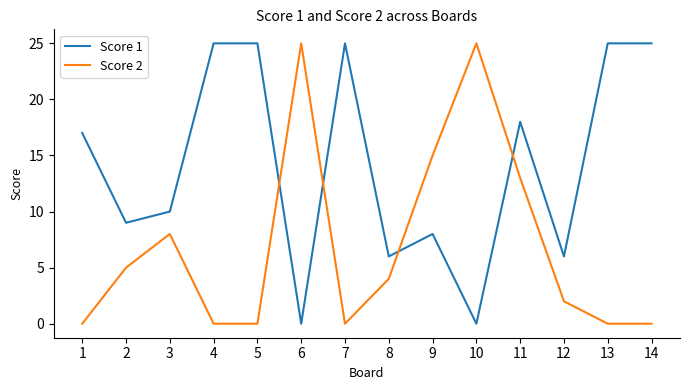

True or false: Score 2 and Score 1 intersect in this chart.

True